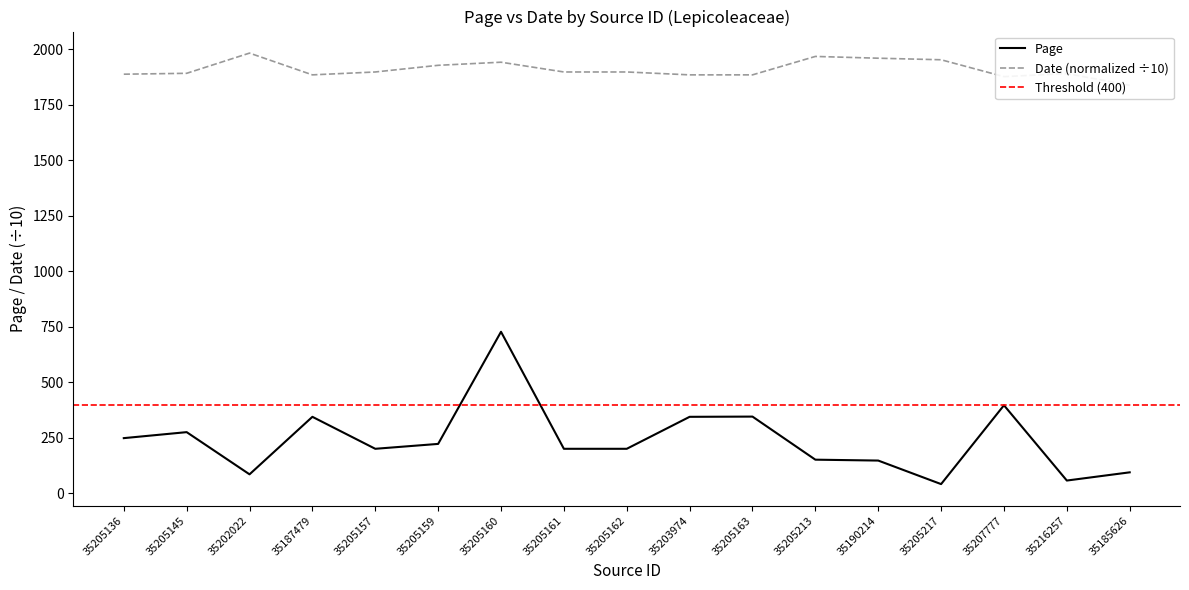

Reading left to right, extract all data points from this chart.

Page: 249	276	86	345	201	223	728	201	201	345	346	152	148	42	397	58	95
Date: 1888	1892	1983	1885	1898	1928	1942	1898	1898	1885	1885	1968	1960	1953	1877	1891	1838